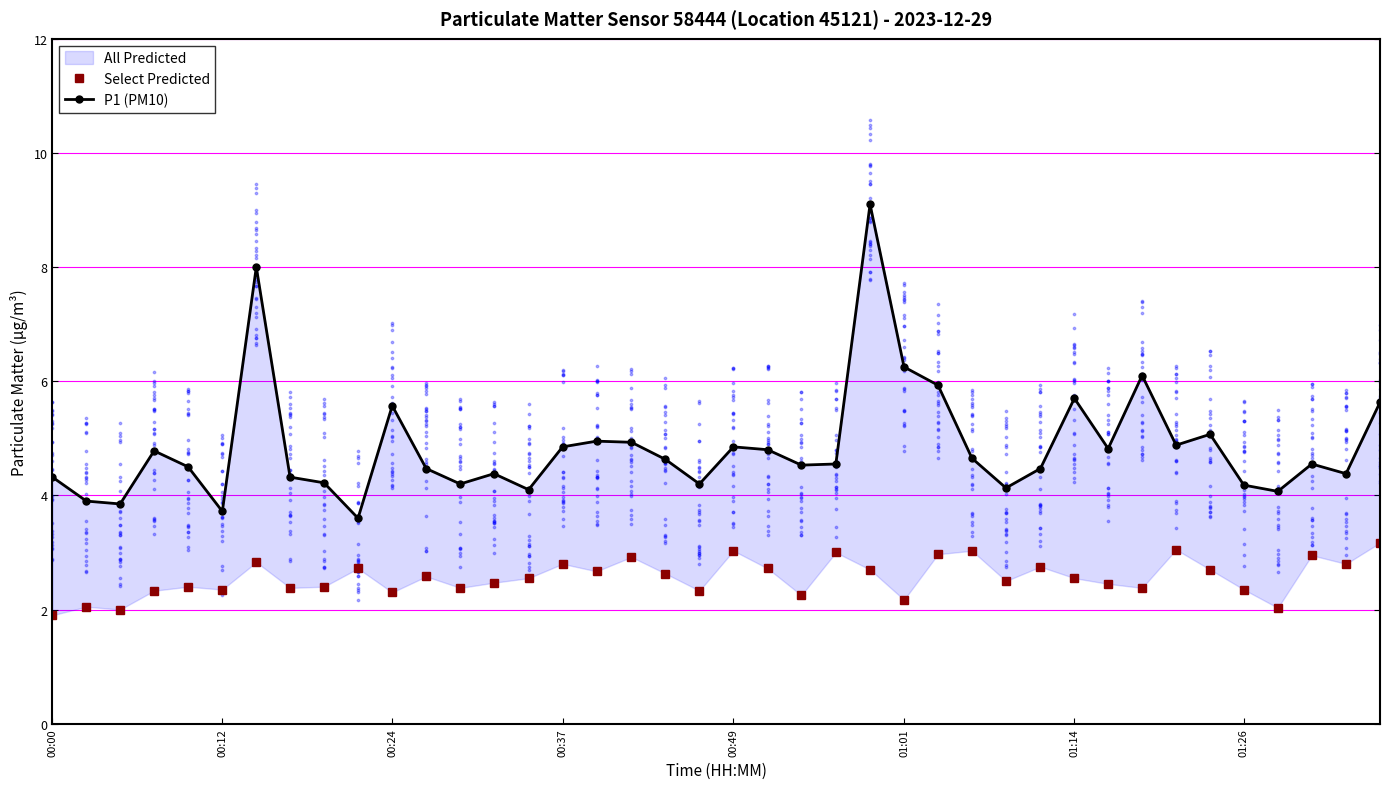

Which series has the largest total across all categories?

P1 (PM10)